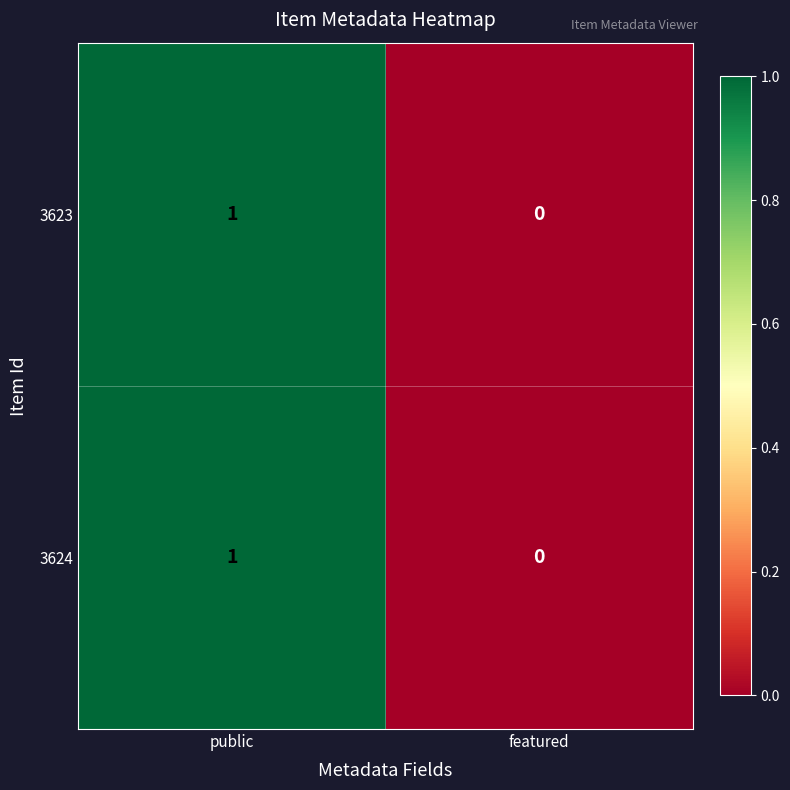

Reading left to right, what are all the values shown in this chart?

3623: 1	0
3624: 1	0